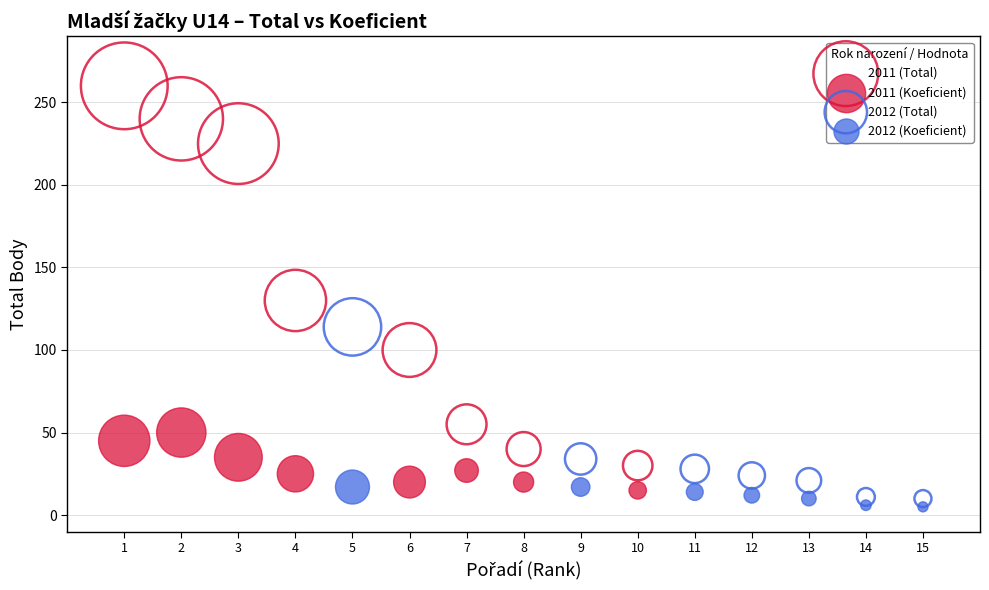

Which series has the largest Y range (max minus min)?

2011 (Total)